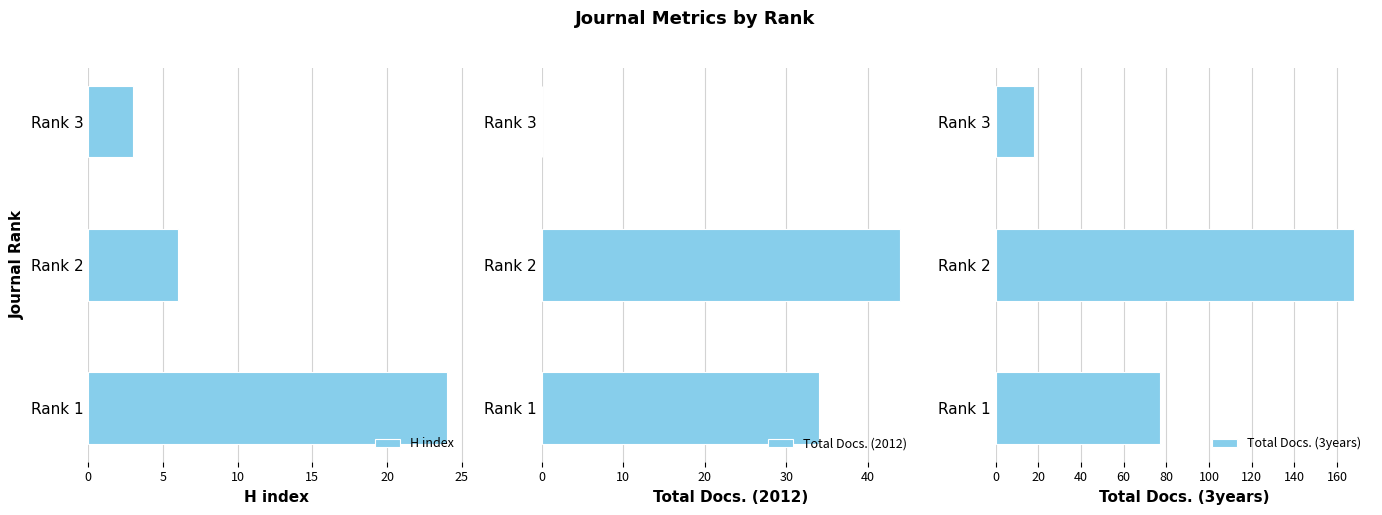

The value of Total Docs. (3years) at Rank 1 is 77. True or false?

True